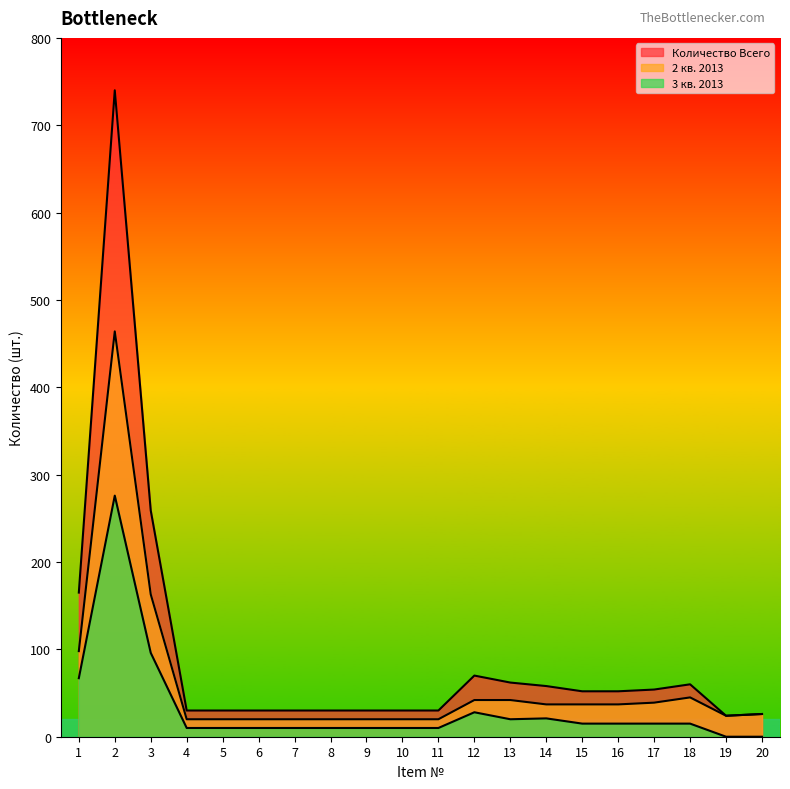

True or false: 3 кв. 2013 and Количество Всего intersect in this chart.

False